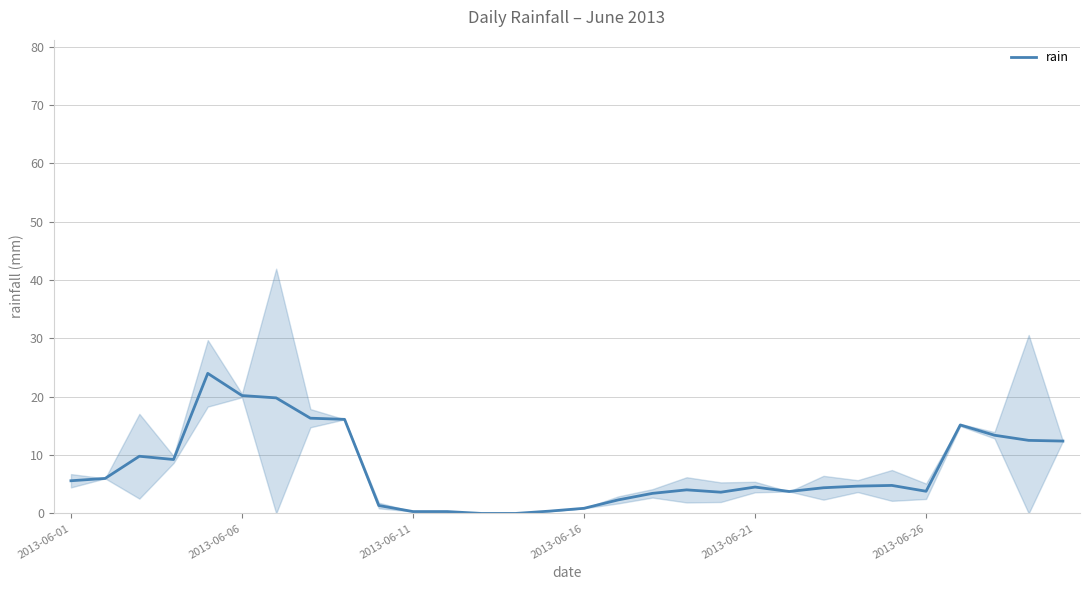

What is the maximum value for rain?

24.0